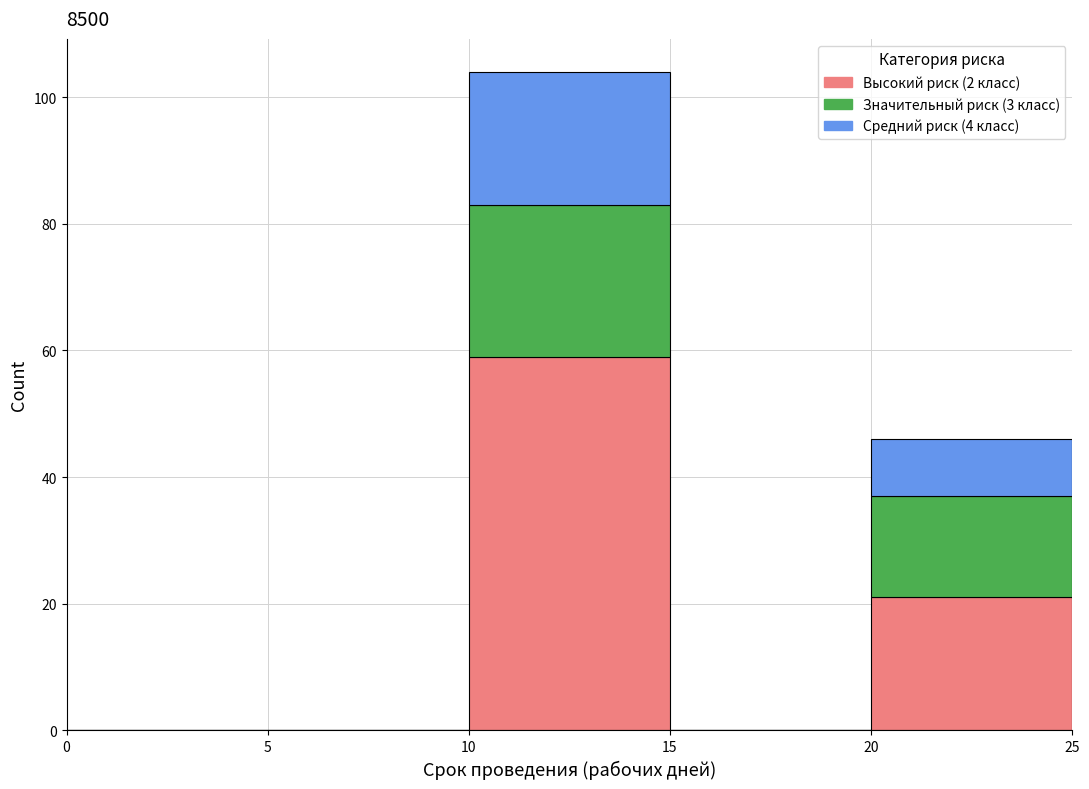

What is the total height of the stacked bar covering 20 to 25 on the x-axis? The values are not printed on the chart, so give them approximately, as read against the axis.

46